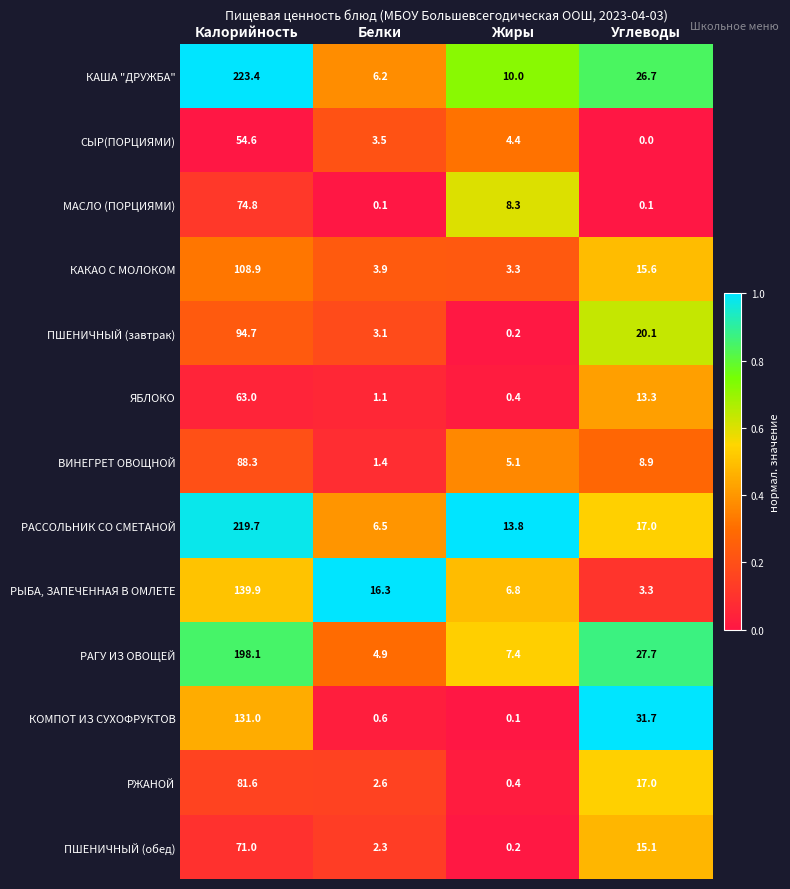

At which category does the chart reach its peak across all series?

Калорийность